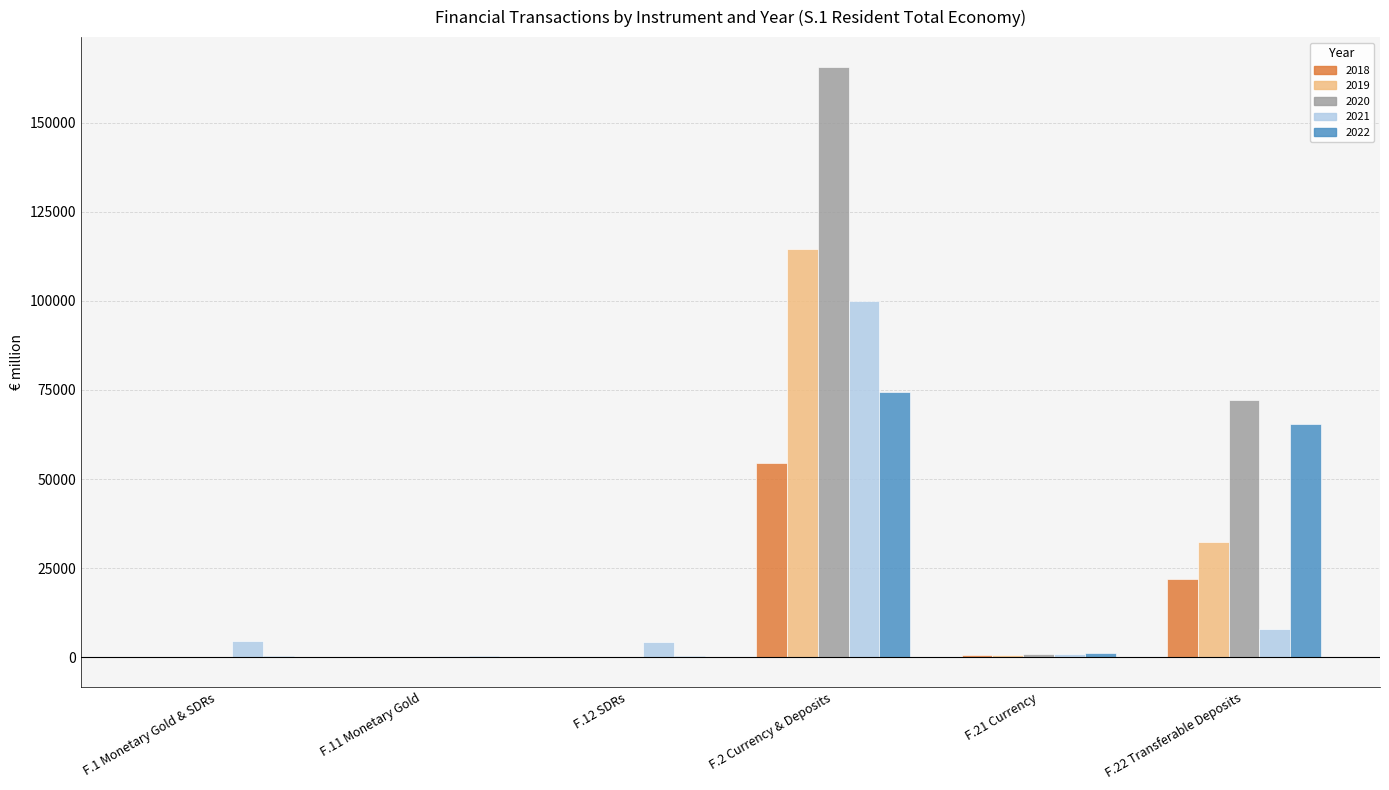

True or false: 2022 has a value of 394.5 at F.1 Monetary Gold & SDRs.

True